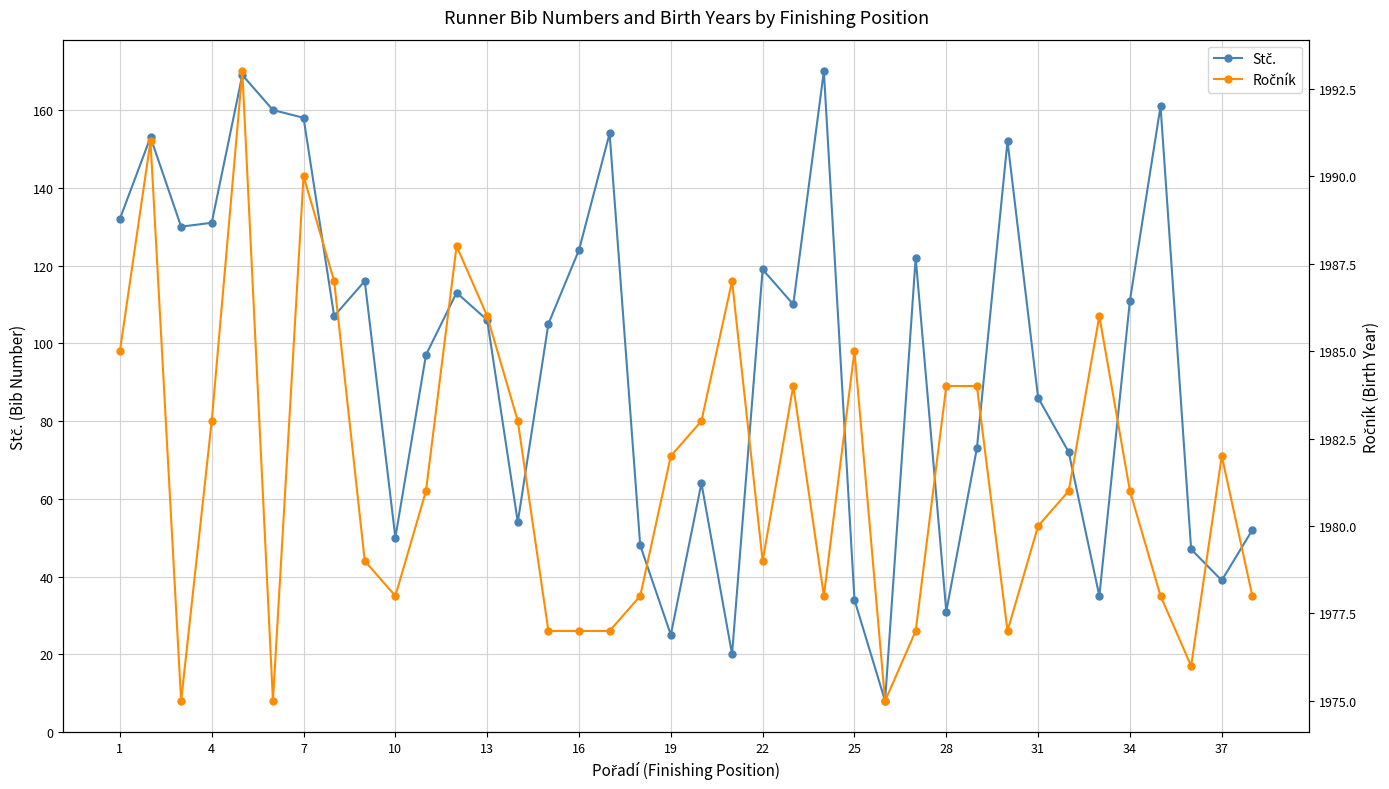

What is the average value of the Stč. series?

96